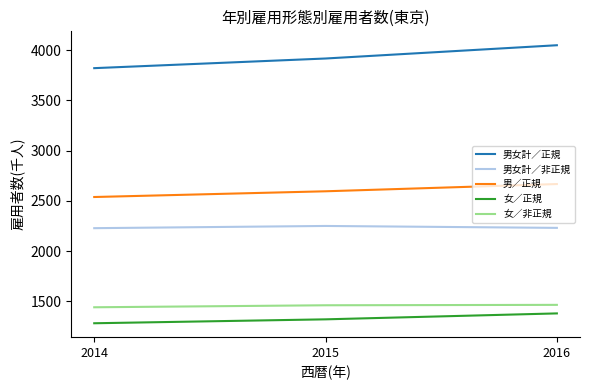

Which series changed the most between 2015 and 2016?

男女計／正規